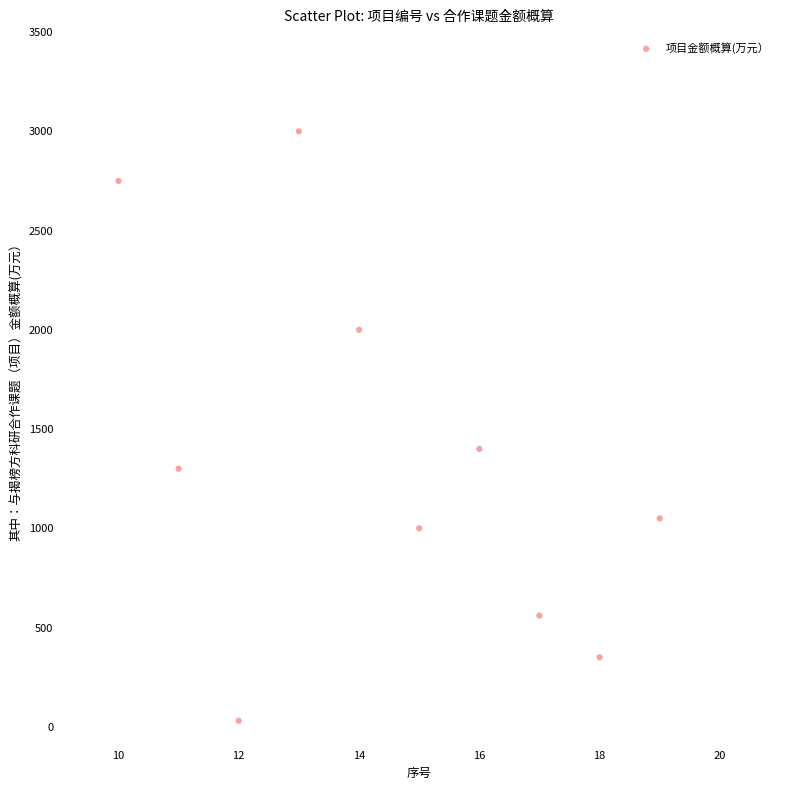

What is the range of Y values (max minus min)?

2970